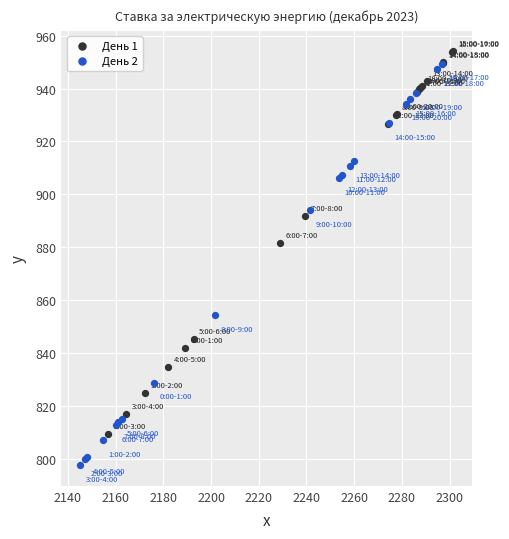

Which series has the largest Y range (max minus min)?

День 2